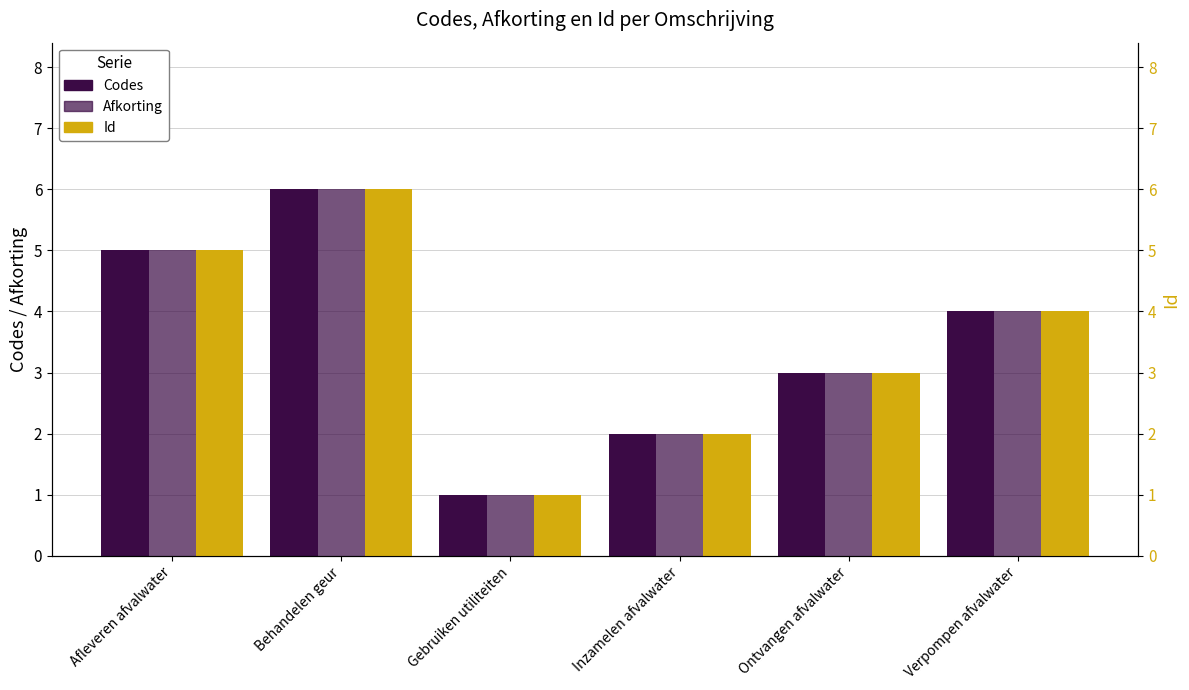

Are the bars horizontal?

No